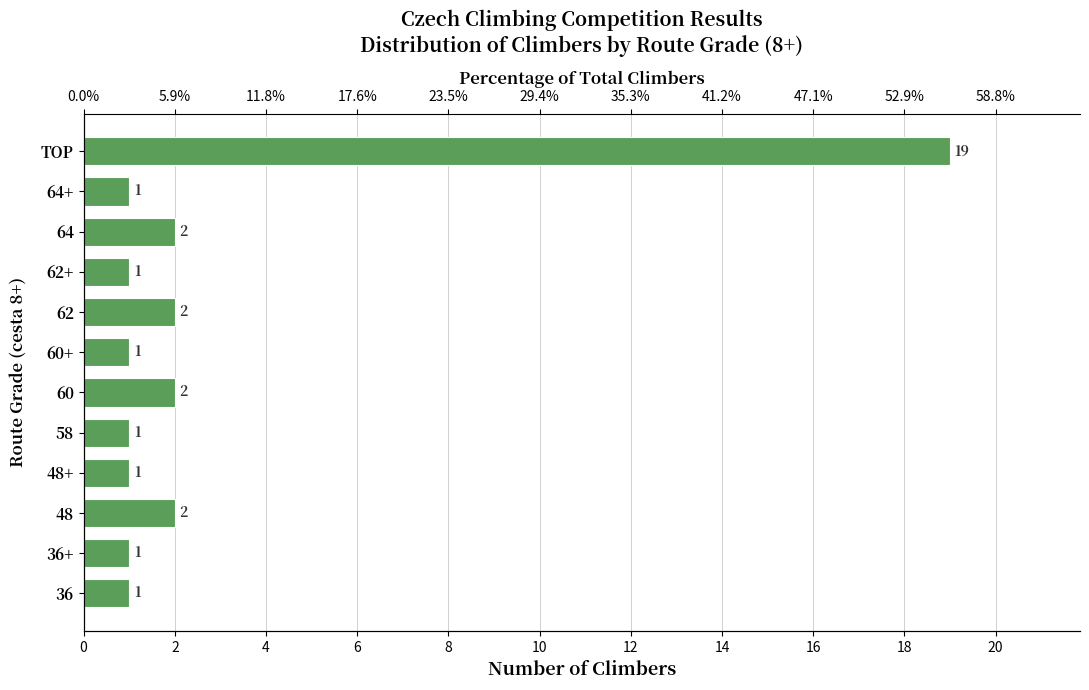

True or false: the data shows 1 at 60.

False